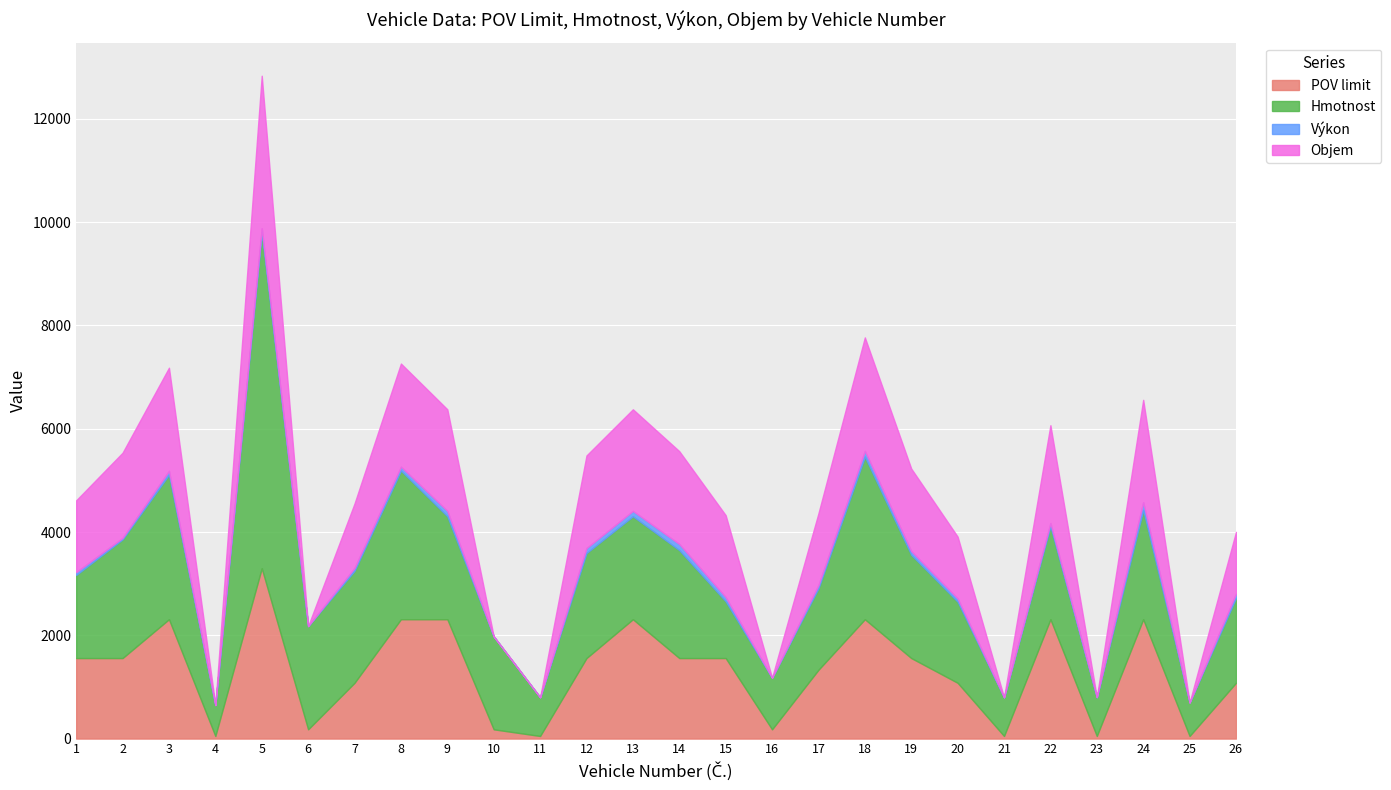

Reading right to left, transcribe all the data shown in this chart.

POV limit: 1080.0	50.4	2311.2	50.4	2311.2	50.4	1080.0	1559.2	2311.2	1332.0	179.2	1559.2	1559.2	2311.2	1559.2	50.4	179.2	2311.2	2311.2	1080.0	179.2	3299.2	50.4	2311.2	1559.2	1559.2
Hmotnost: 1645.0	650.0	2118.0	750.0	1800.0	750.0	1571.0	2000.0	3150.0	1579.0	1000.0	1100.0	2091.0	1995.0	2035.0	750.0	1800.0	1995.0	2880.0	2170.0	2000.0	6500.0	600.0	2800.0	2300.0	1610.0
Výkon: 81.0	0.0	147.0	4.0	62.0	0.0	63.0	72.0	110.0	63.0	0.0	80.0	118.0	103.0	95.0	0.0	0.0	103.0	74.0	55.0	0.0	85.0	0.0	73.0	28.0	55.0
Objem: 1197.0	0.0	1984.0	0.0	1896.0	0.0	1197.0	1598.0	2198.0	1390.0	0.0	1587.0	1798.0	1968.0	1794.0	0.0	0.0	1968.0	1998.0	1248.0	0.0	2953.0	0.0	1998.0	1649.0	1390.0